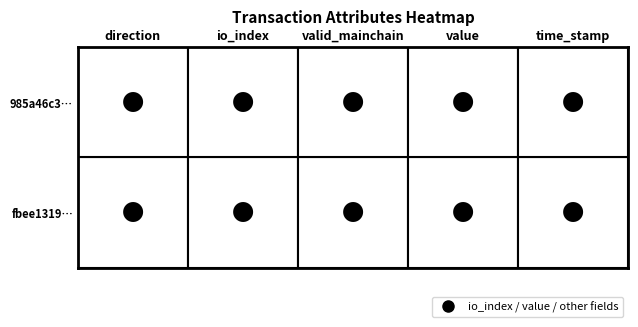

Reading left to right, extract all data points from this chart.

fbee1319bf9ca57c5010c7415a1430f1c04b76e…: -1.0	146.0	1.0	4.5	1710641385.0
985a46c3c47a24b46e3ea5d0a1515f608d75d09…: 1.0	3.0	1.0	4.5	1709650950.0